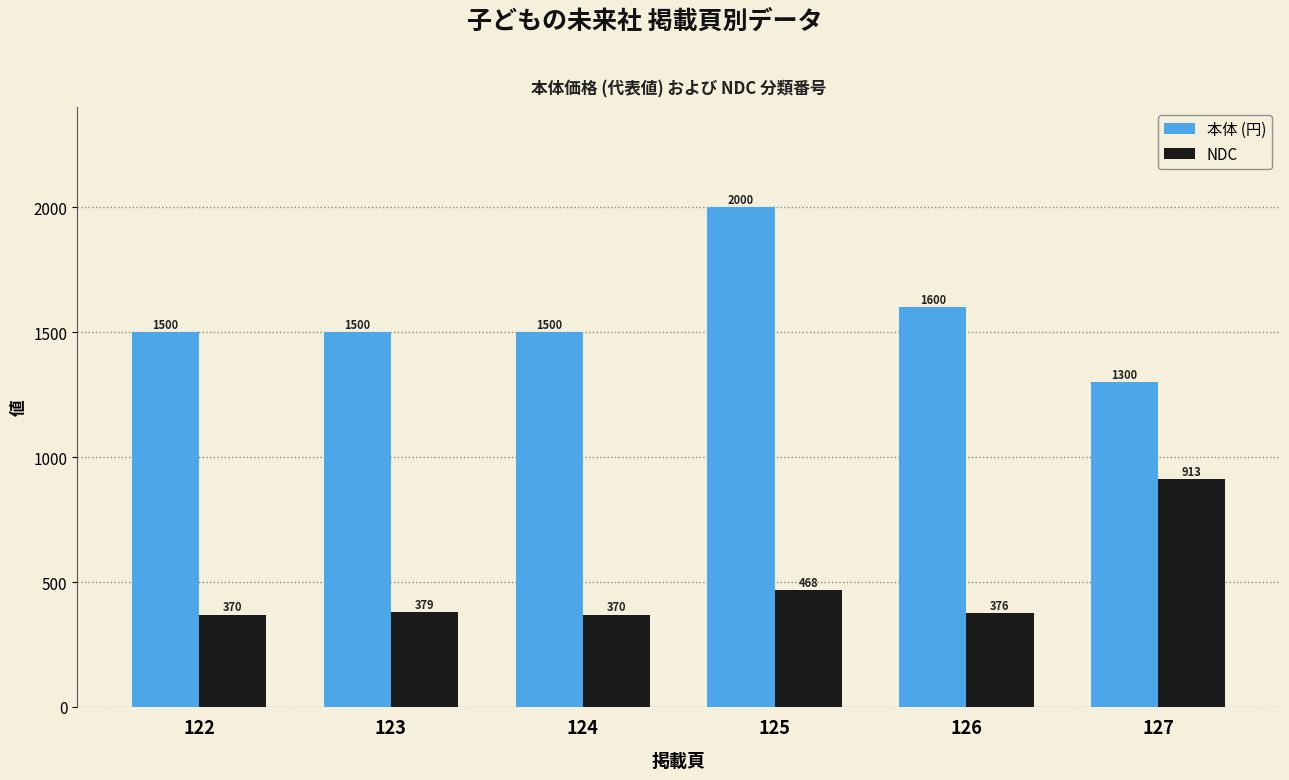

What are all the series names shown in the legend?

本体 (円), NDC